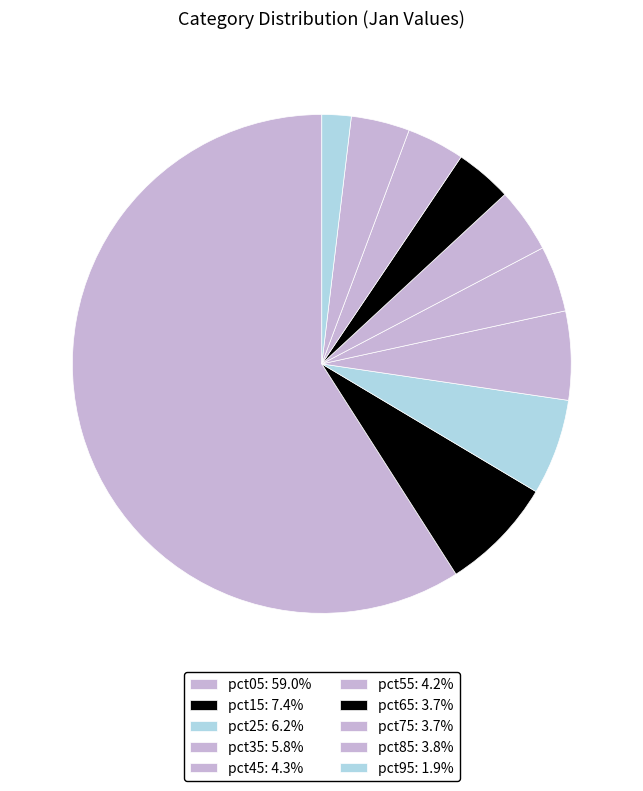

What is the majority slice?

pct05